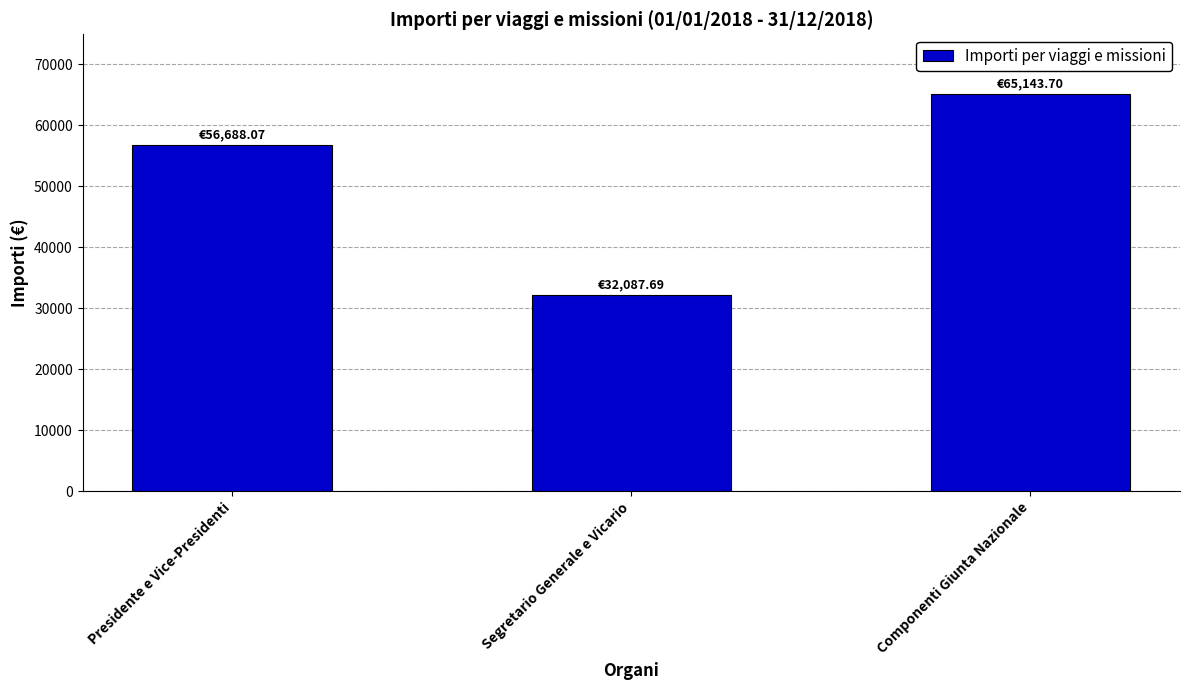

List the labels in order of value, smallest first.

Segretario Generale e Vicario, Presidente e Vice-Presidenti, Componenti Giunta Nazionale